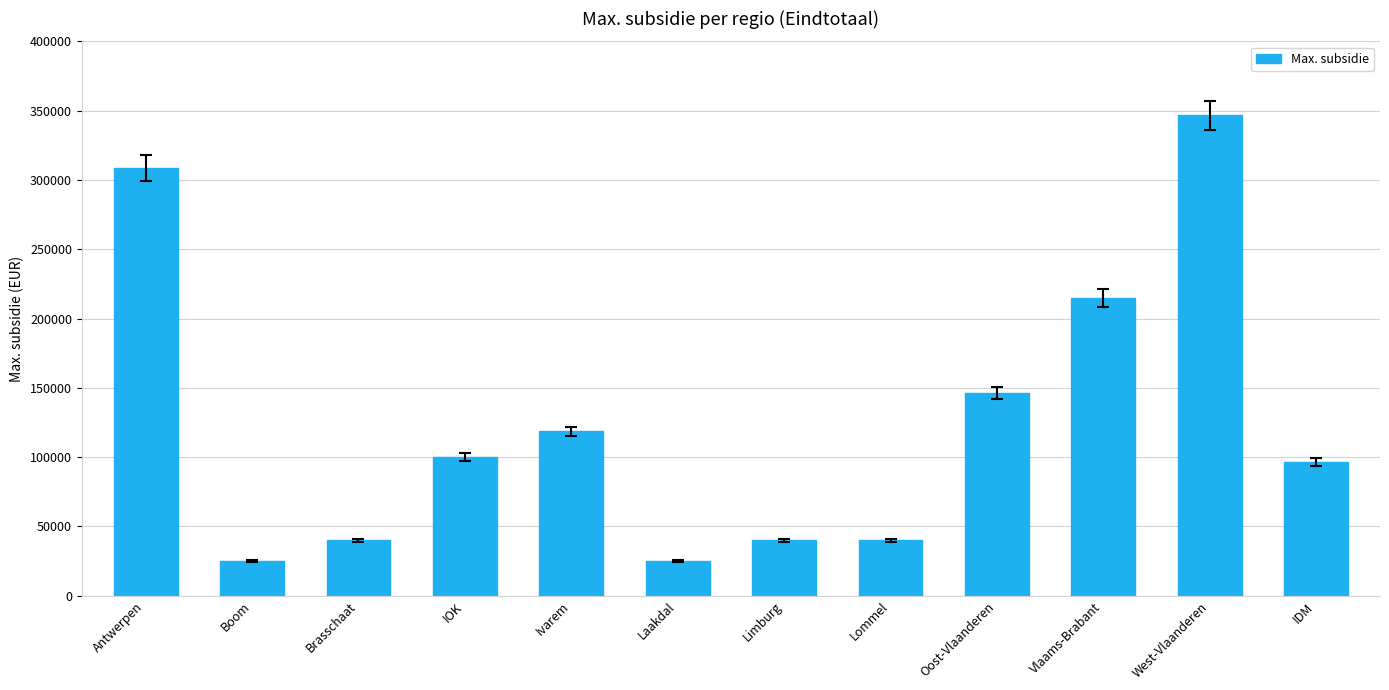

Does the chart contain stacked bars?

No